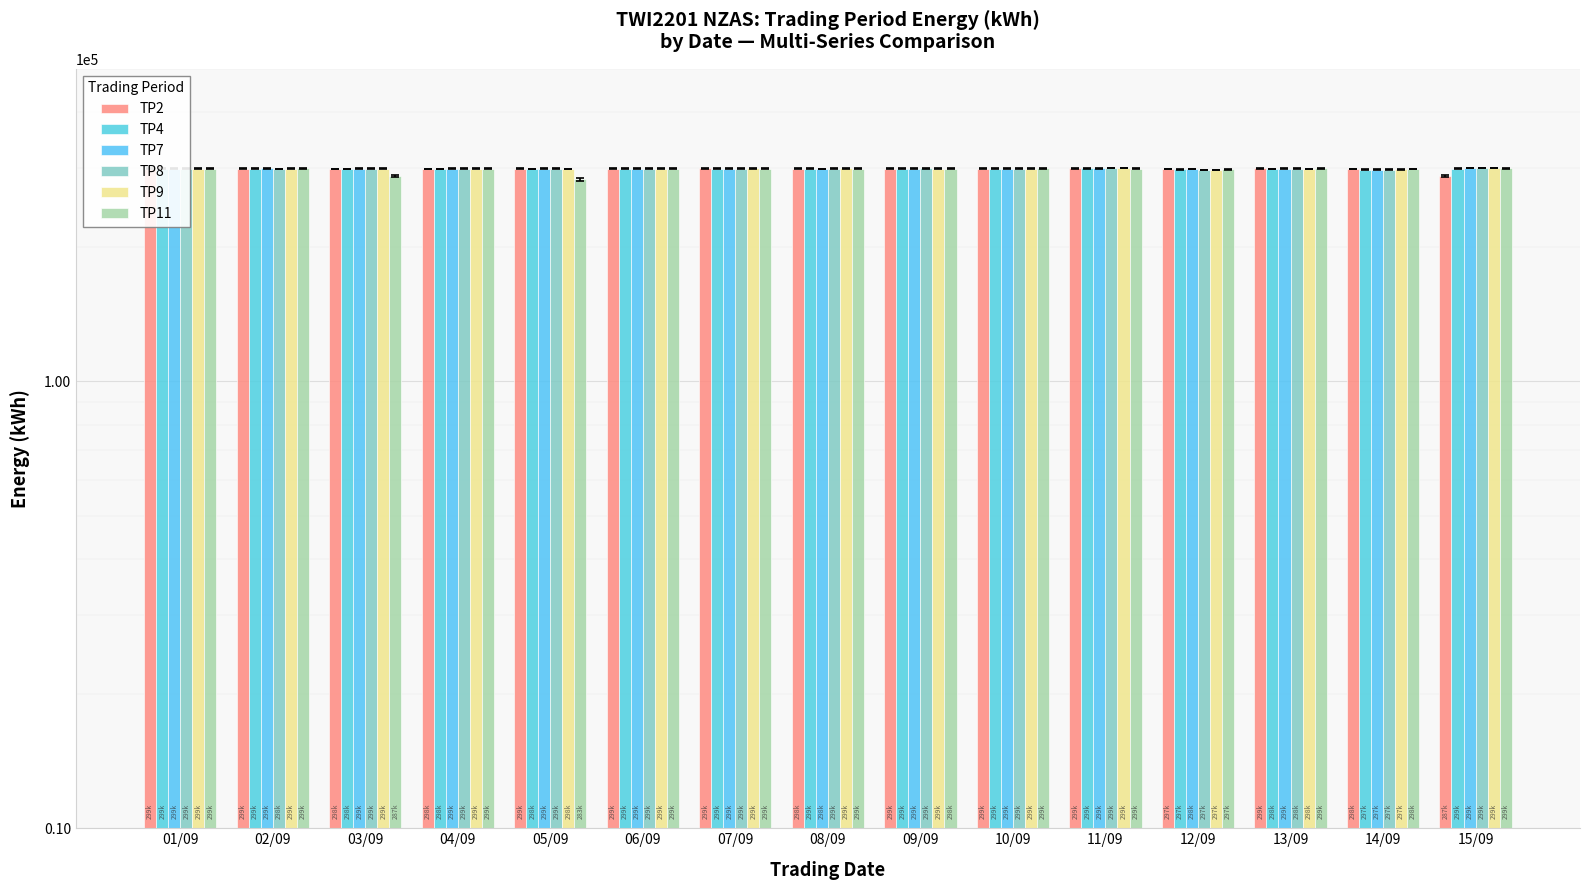

Rank the series at 05/09 from highest to lowest value.

TP8, TP2, TP7, TP9, TP4, TP11